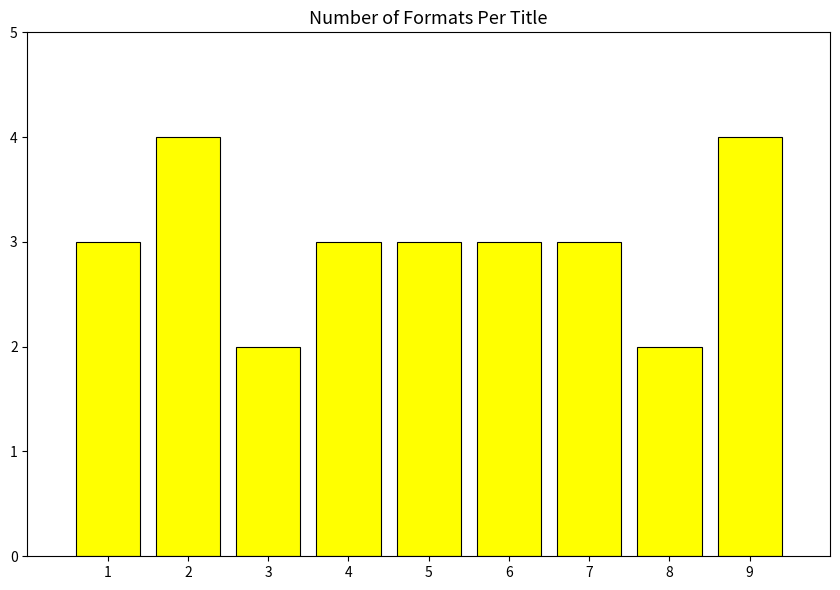

True or false: the data shows 4 at 2.

True